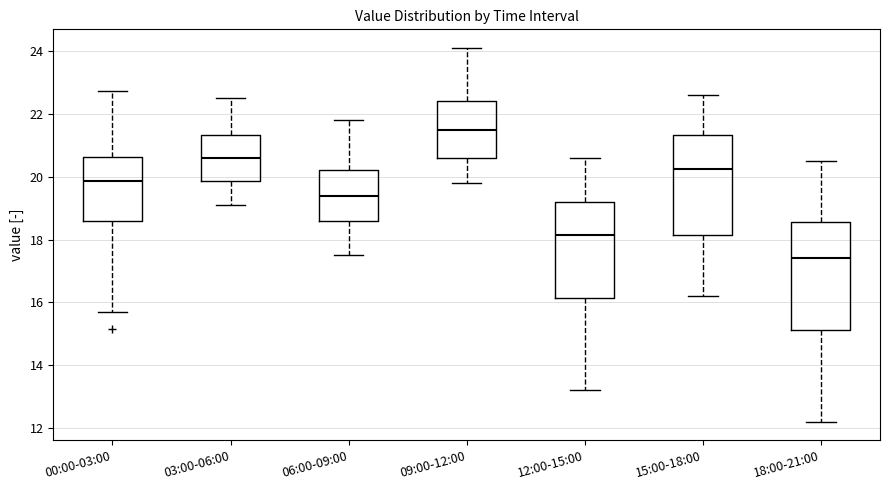

Comparing the boxes themselves (not the whiskers), which one is the tallest?

18:00-21:00